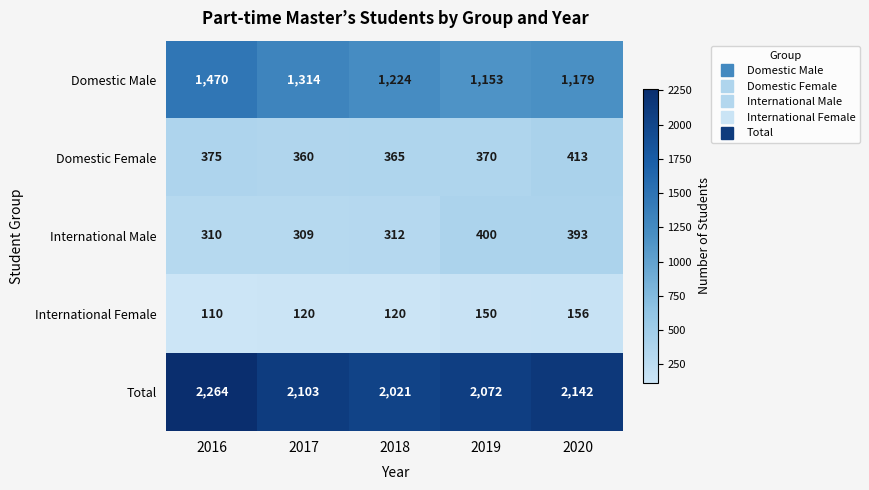

Is it true that Total equals 1008 at 2018?

False